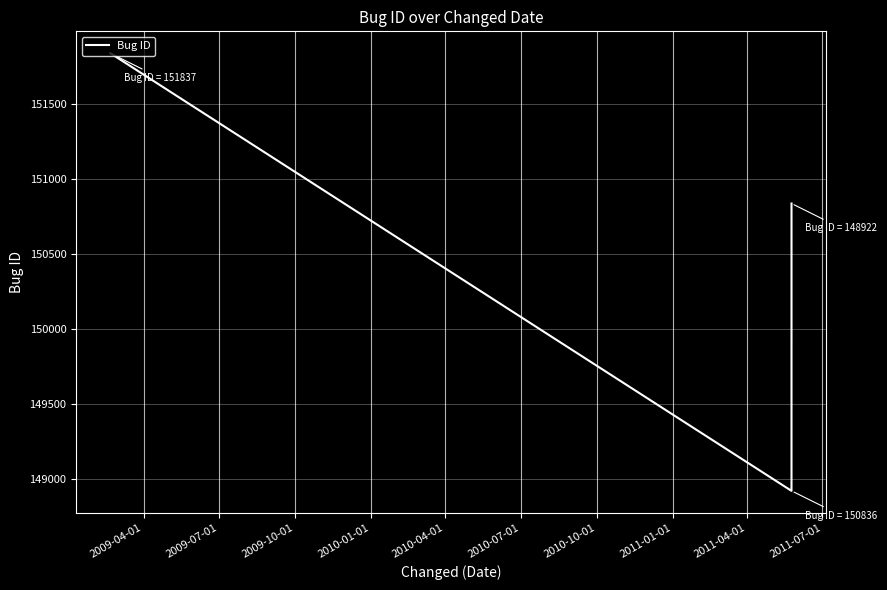

What is the smallest value displayed?

148922